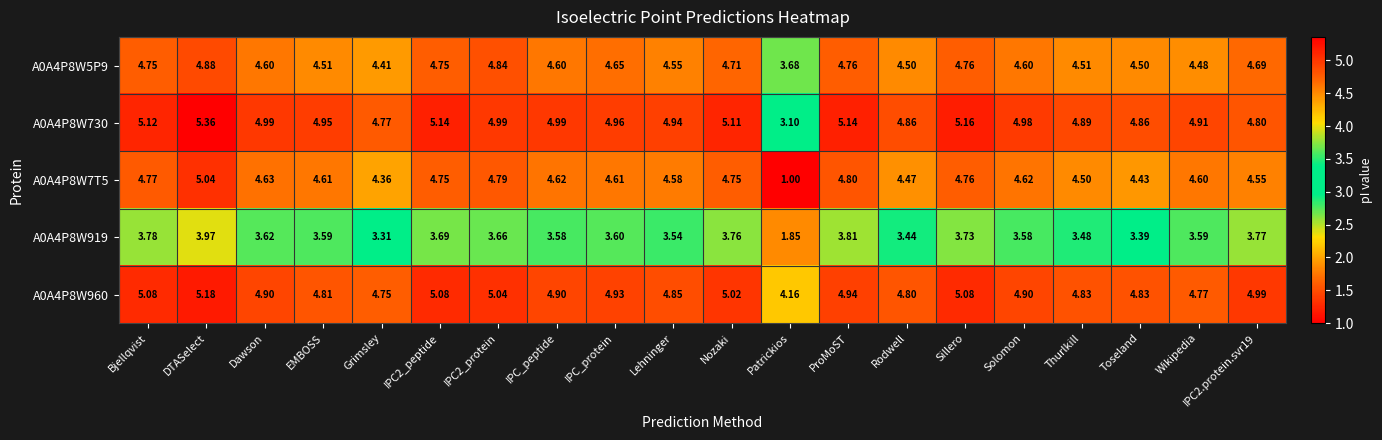

Where does the A0A4P8W919 series first go above 3?

Bjellqvist